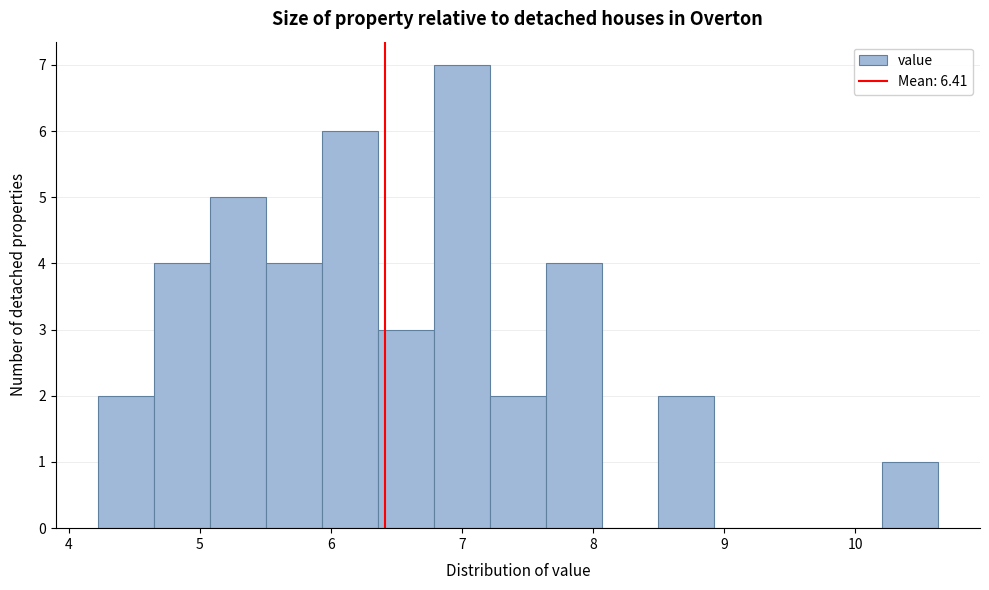

How tall is the bar that spans 4.6 to 5.1 on the x-axis? Neither the bar edges nor the heights are printed on the chart, so give them approximately, as read against the axes.

4